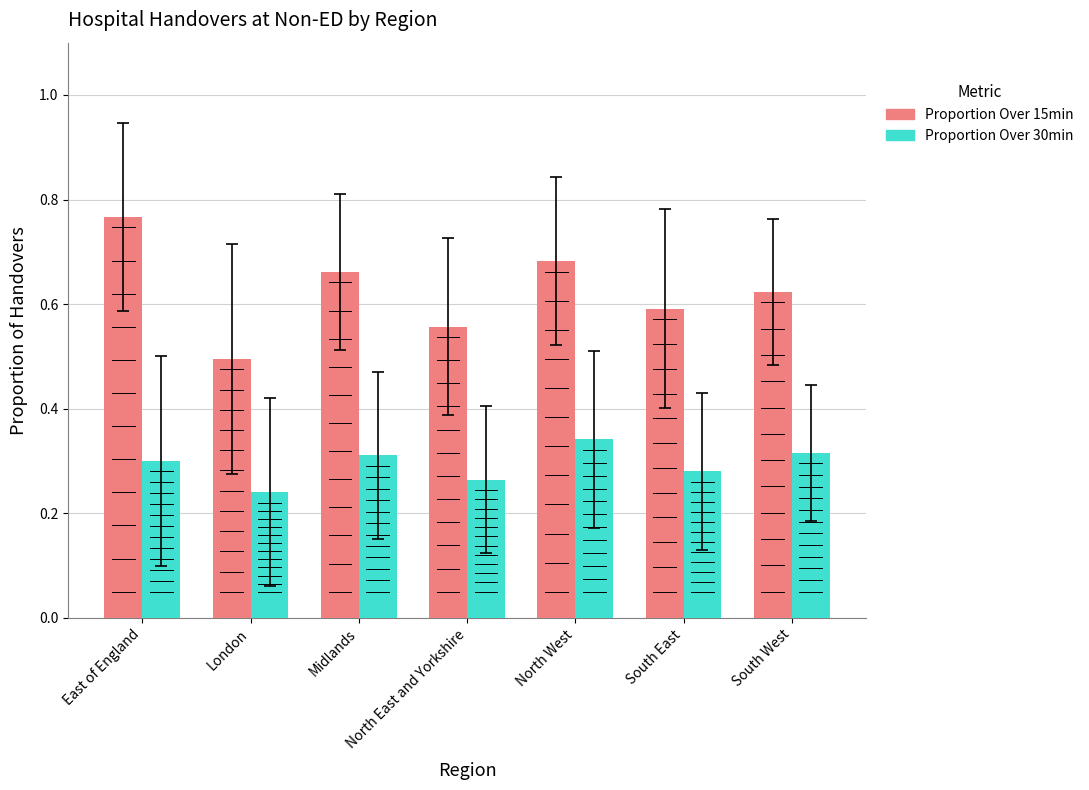

Which series has the largest total across all categories?

Proportion Over 15min